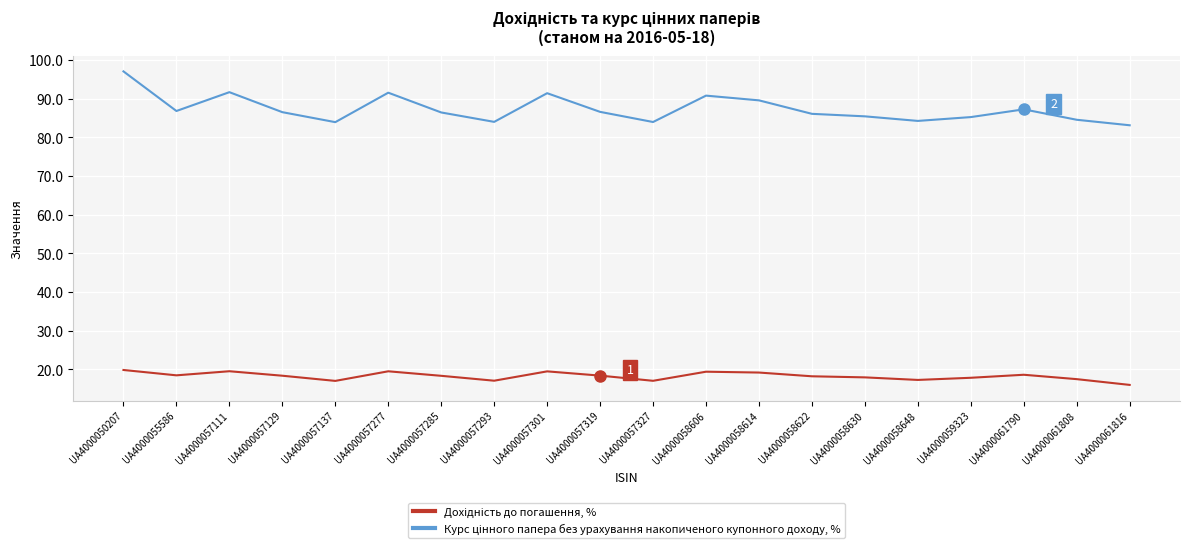

What is the difference between the highest and lowest values at UA4000057129?

68.2